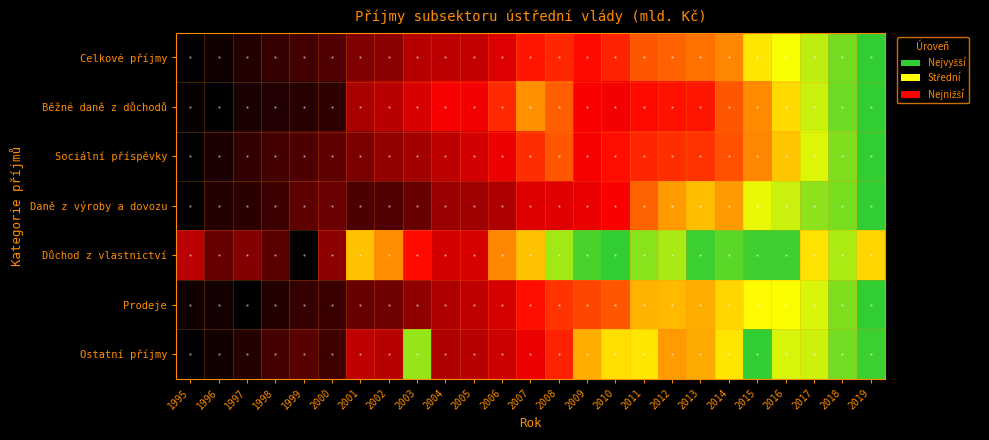

List the series in order of their peak value, lowest first.

Důchod z vlastnictví, Prodeje, Ostatní příjmy, Běžné daně z důchodů, Daně z výroby a dovozu, Sociální příspěvky, Celkové příjmy